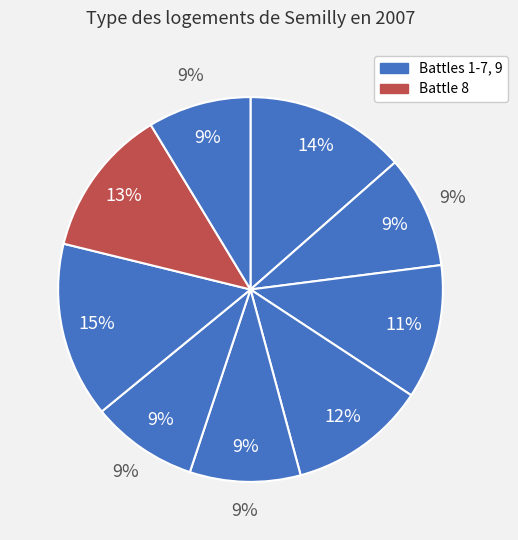

Is it true that Battle 4 is 12% of the pie?

True